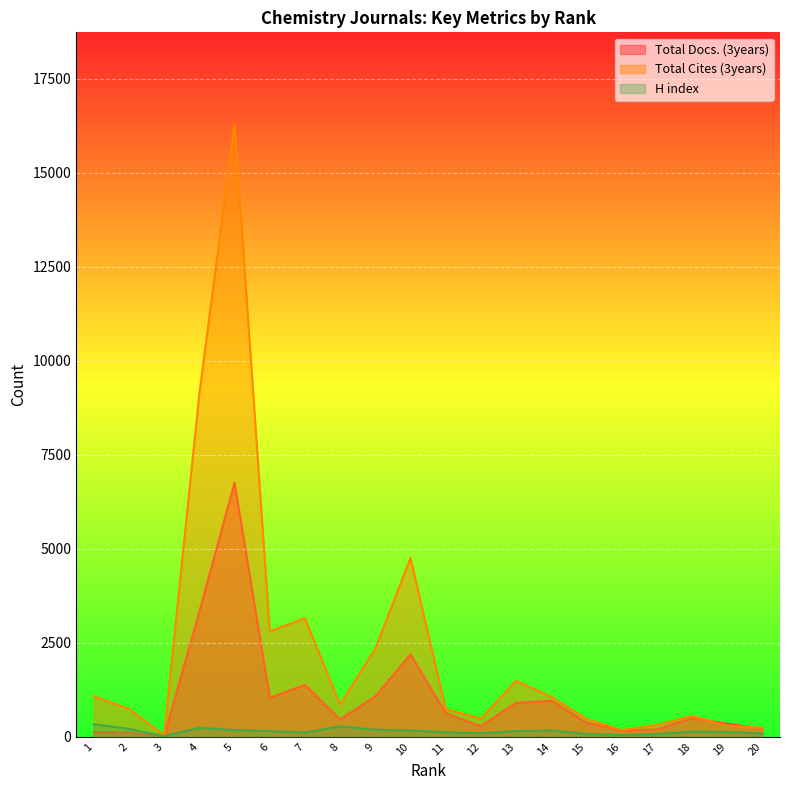

Is it true that H index equals 161 at 7?

False